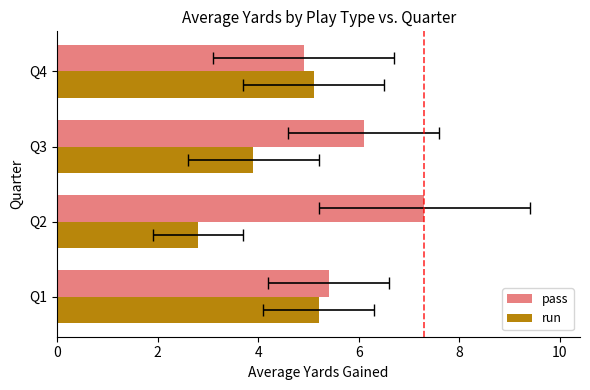

Does the chart contain any negative values?

No